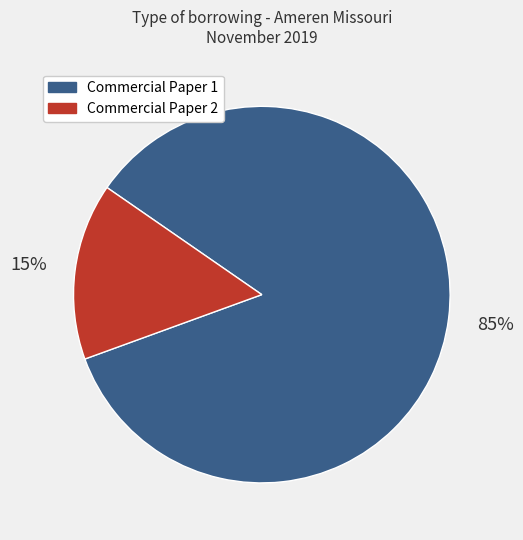

Which slice is the largest?

Commercial Paper 1